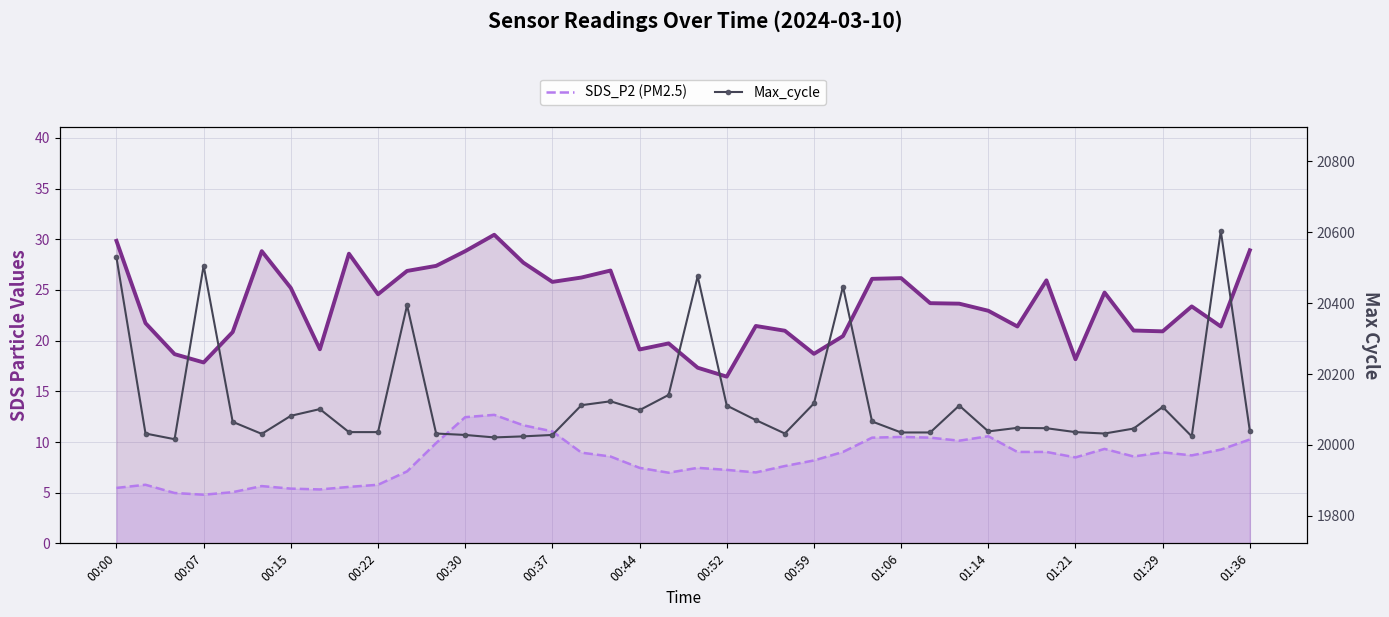

What is the sum of the SDS_P2 (PM2.5) values at 33 and 32?

17.5